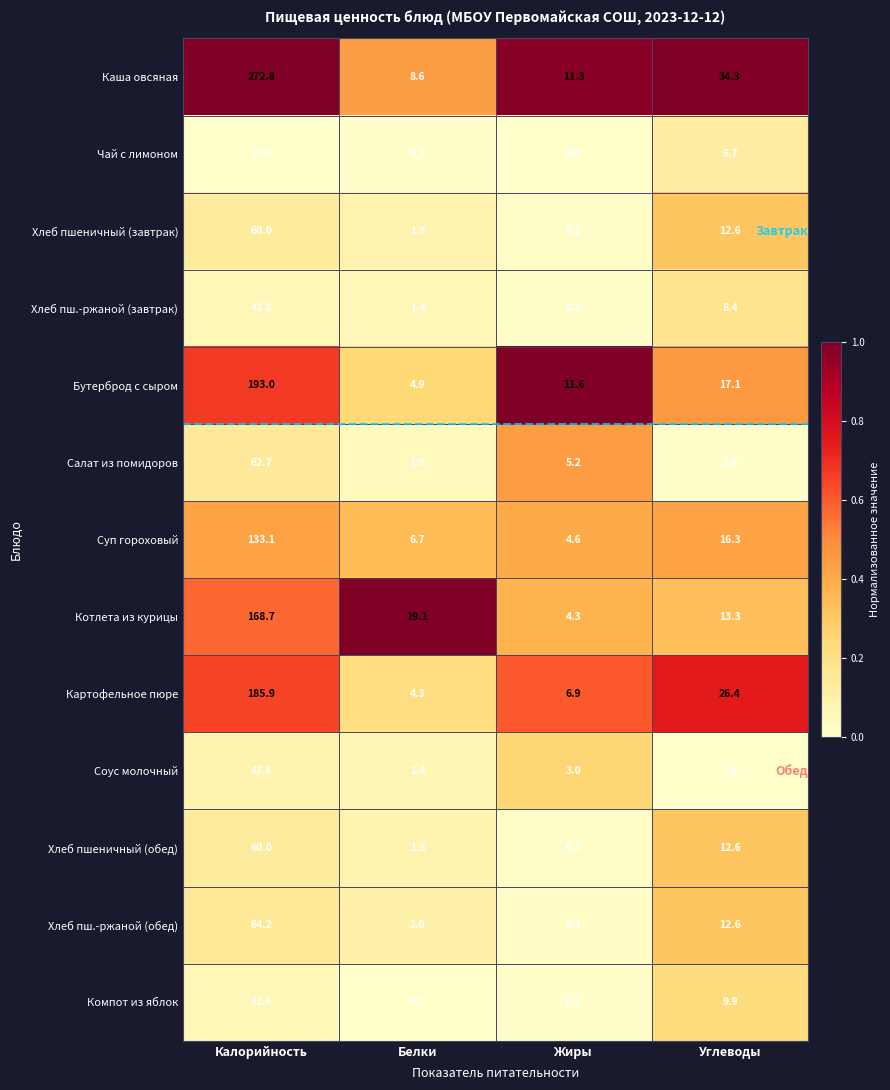

How many distinct data groups are displayed?

13